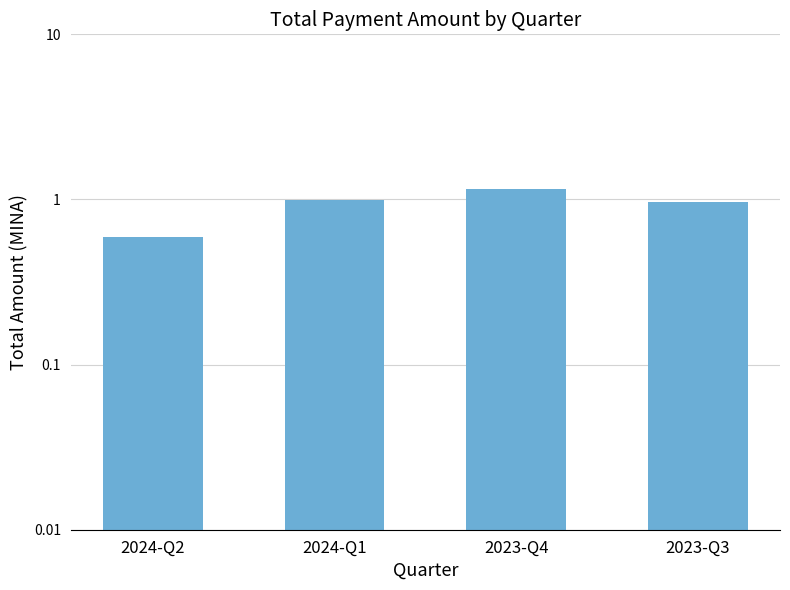

What is the value of the 1st bar from the left?

0.6